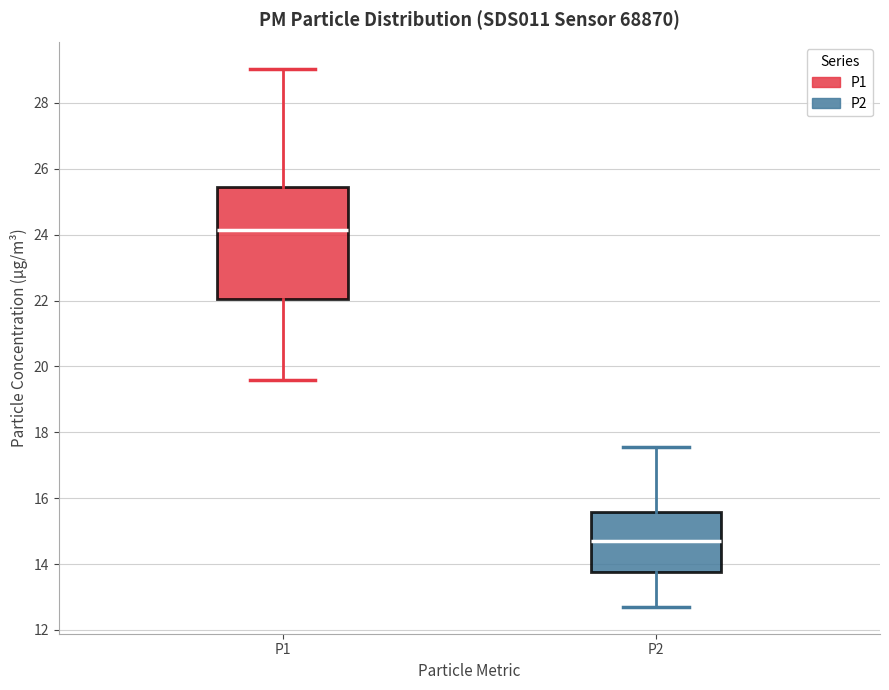

Where does the upper whisker of the box for P1 end on the y-axis? The values are not printed on the chart, so give them approximately, as read against the axis.

29.0